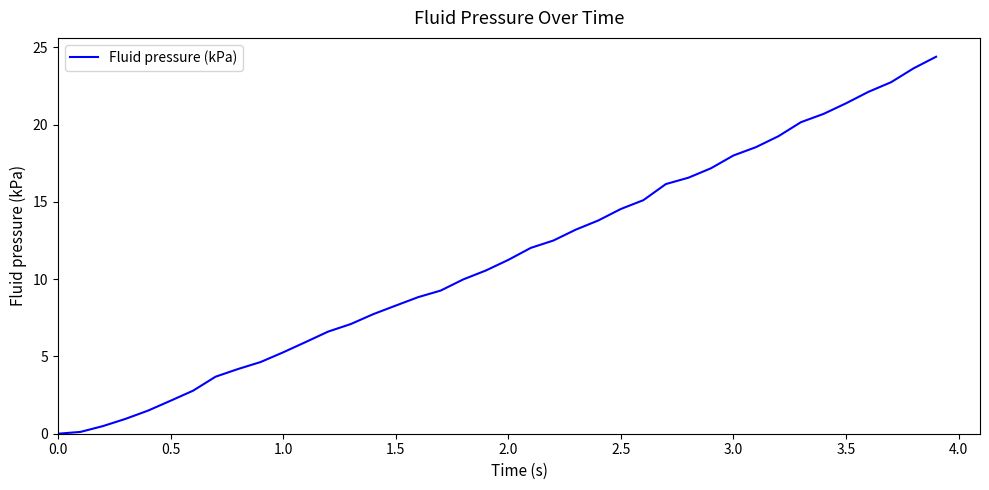

What is the difference between the maximum and minimum values?

24.4